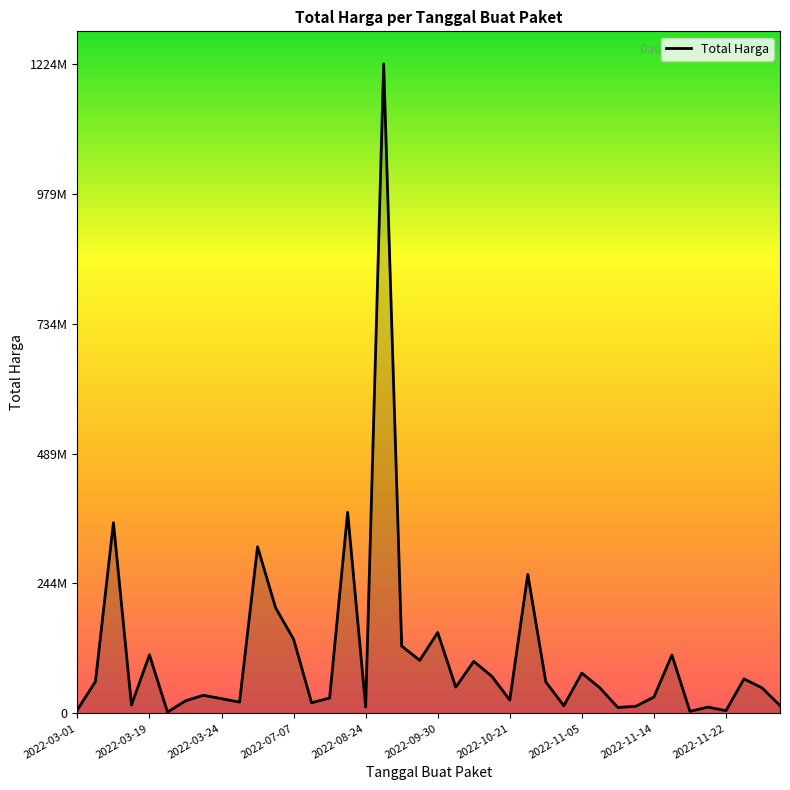

Is this an area chart (filled region under the line)?

Yes